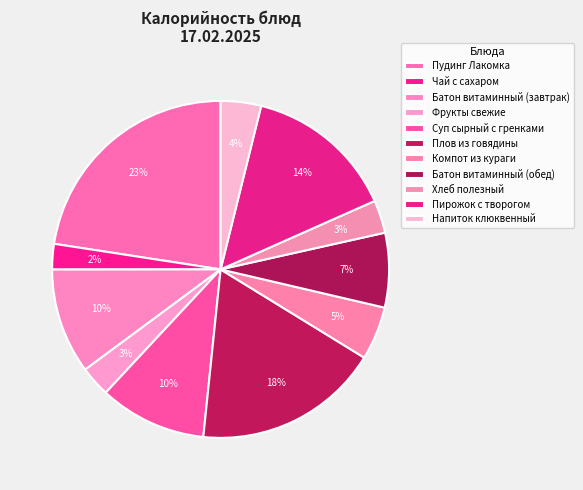

Count the number of slices in the pie.

11